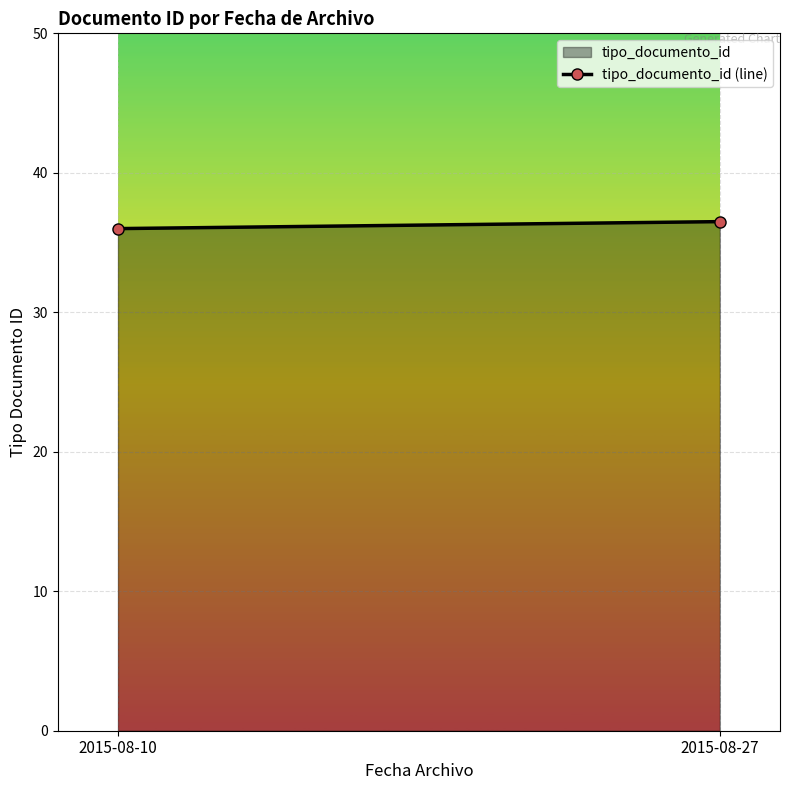

What is the maximum value shown in the chart?

36.5